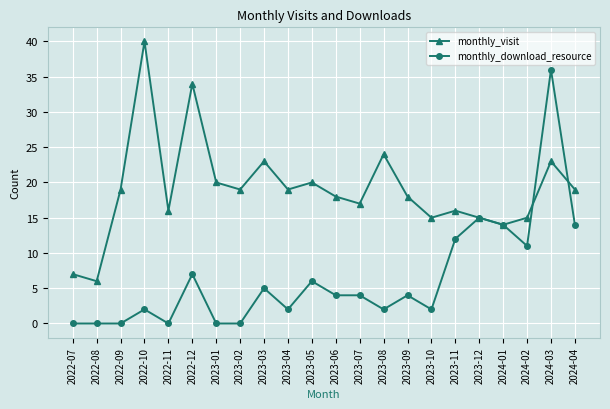

At which category is the sum across all series the highest?

2024-03